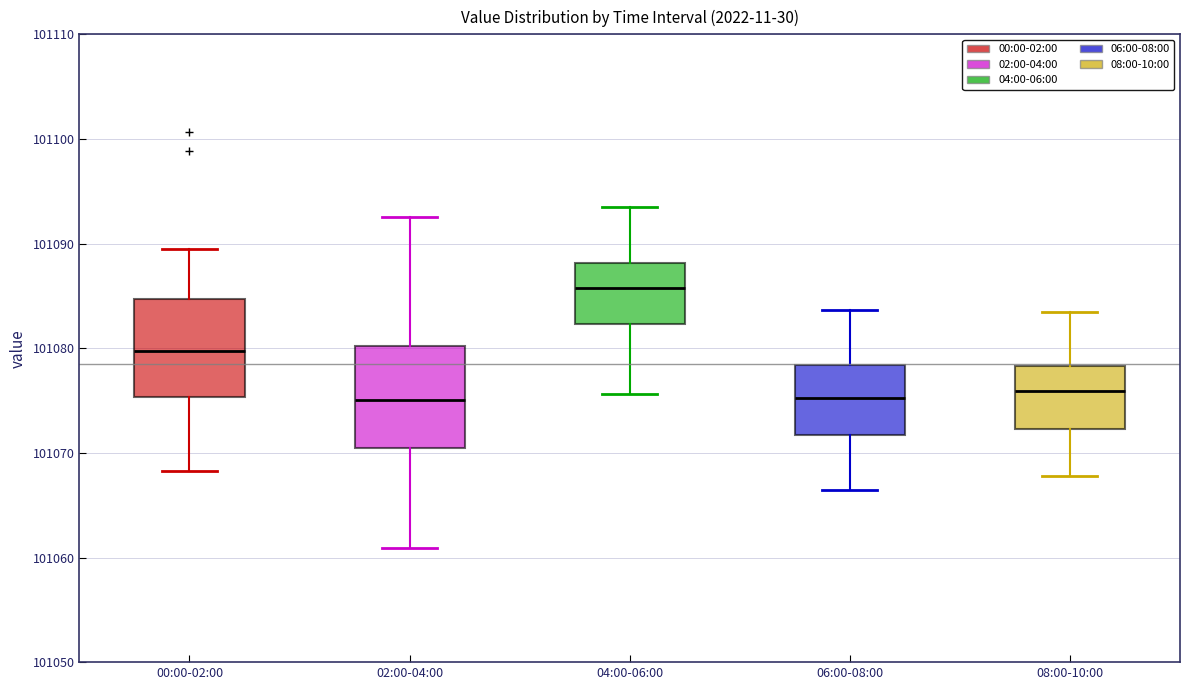

Reading left to right, read every box against the y-axis: the position of its median line, the range the box covers, and the ends of its whiskers. The values are not printed on the chart, so give them approximately, as read against the axis.

00:00-02:00: median 101080, box 101075 to 101085, whiskers 101068 to 101090
02:00-04:00: median 101075, box 101071 to 101080, whiskers 101061 to 101093
04:00-06:00: median 101086, box 101082 to 101088, whiskers 101076 to 101094
06:00-08:00: median 101075, box 101072 to 101078, whiskers 101066 to 101084
08:00-10:00: median 101076, box 101072 to 101078, whiskers 101068 to 101084